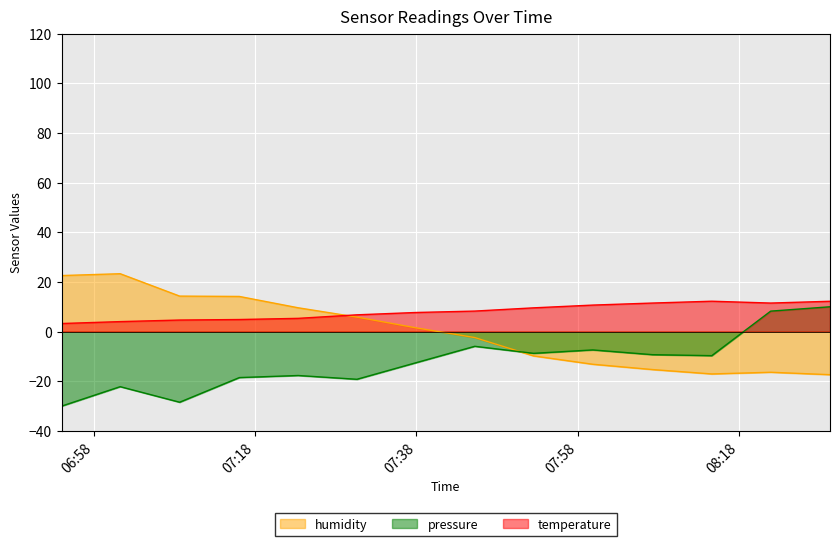

True or false: temperature and pressure_norm intersect in this chart.

False